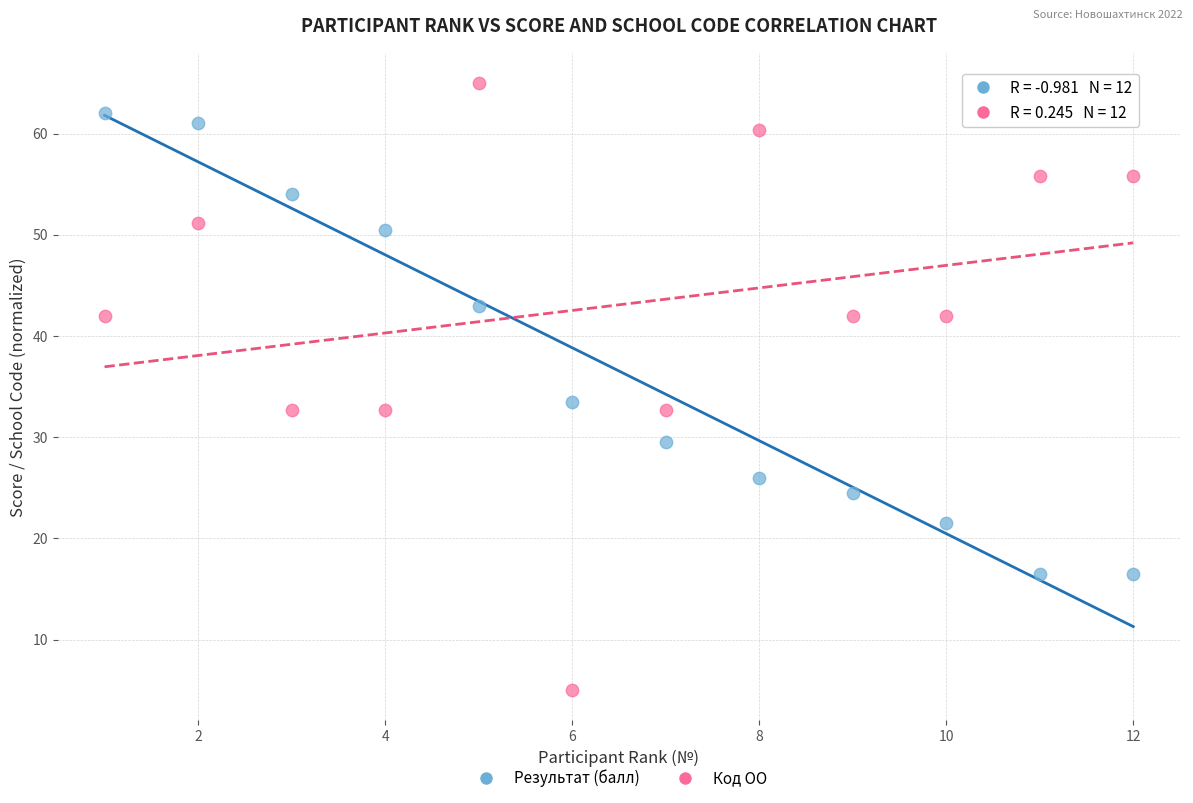

Across all data points, what is the range of X values (max minus min)?

11.0